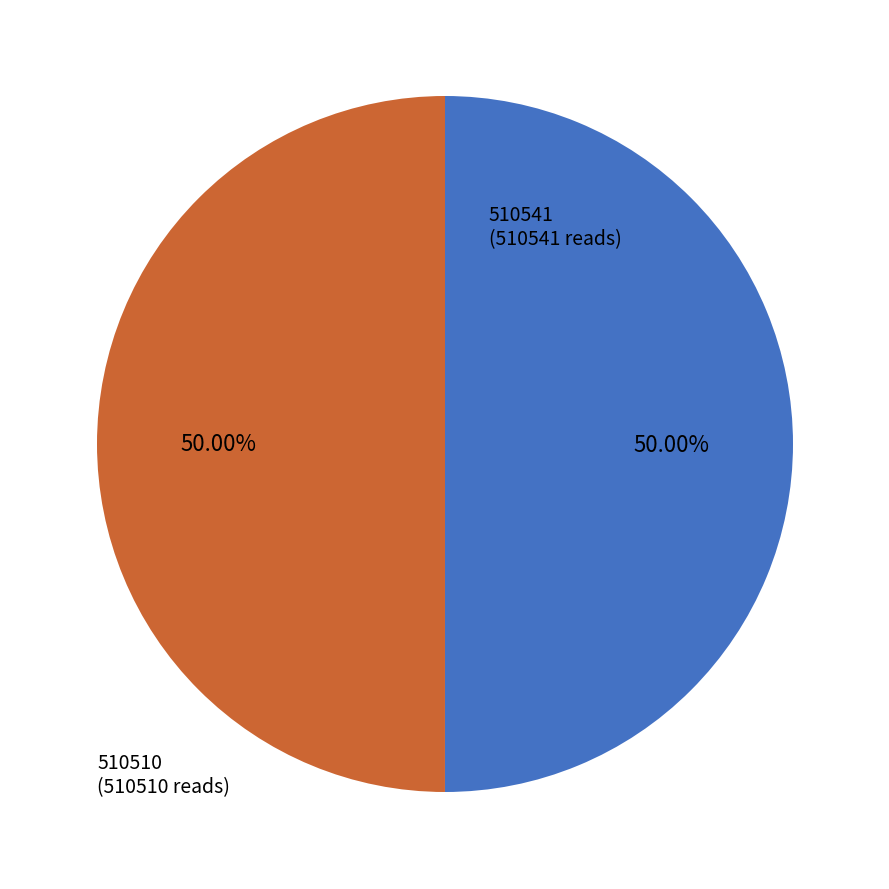

Count the number of slices in the pie.

2